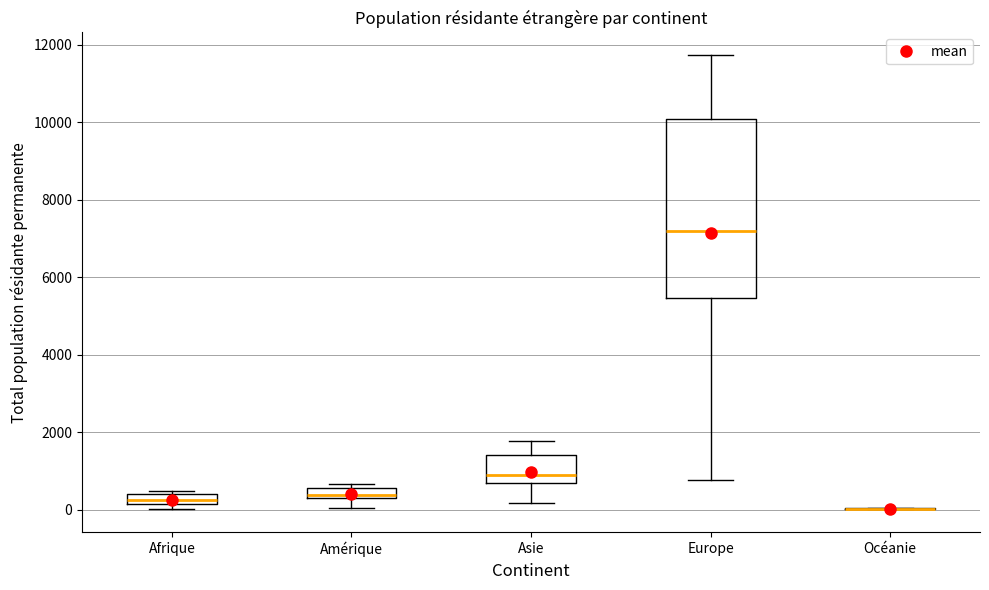

Where is the upper edge of the box for Europe on the y-axis? The values are not printed on the chart, so give them approximately, as read against the axis.

10000